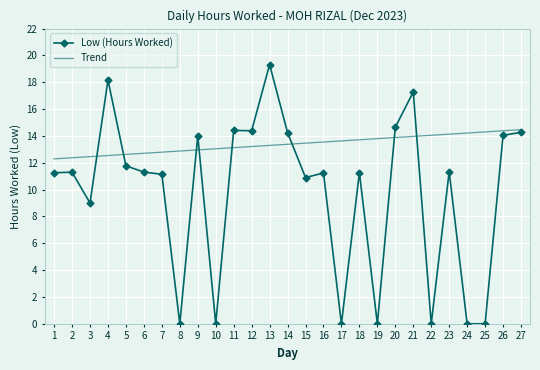

What is the sum of the Trend values at 13 and 20?

27.2